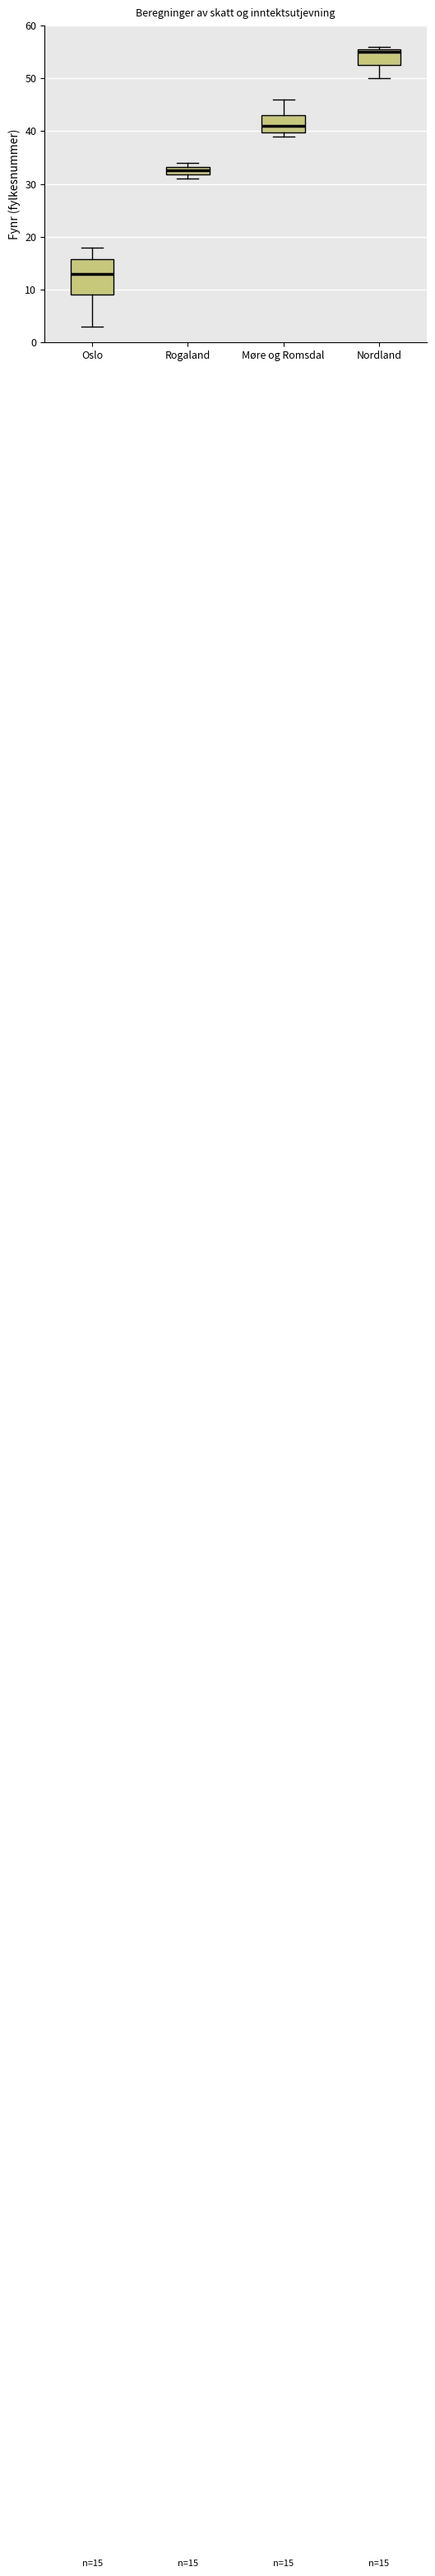

Comparing the boxes themselves (not the whiskers), which one is the tallest?

Oslo